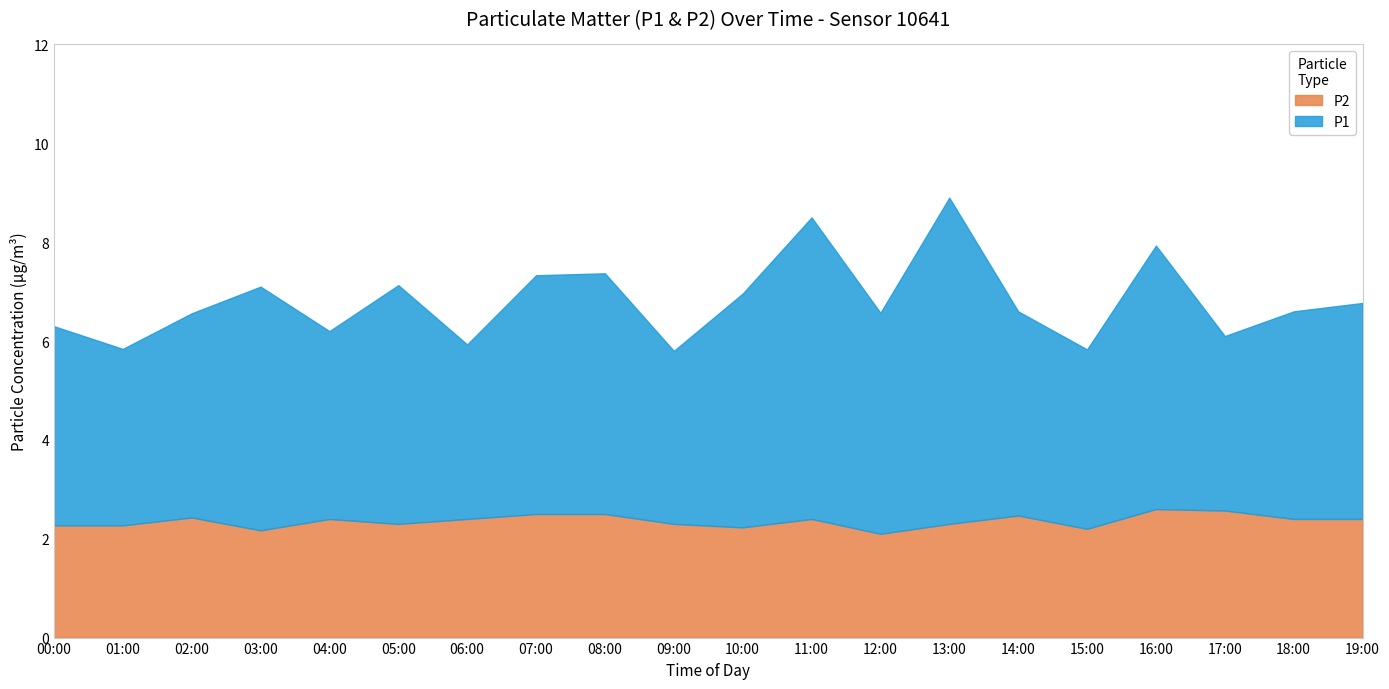

Reading right to left, what are all the values shown in this chart?

P1: 19:00=4.4	18:00=4.2	17:00=3.5	16:00=5.3	15:00=3.6	14:00=4.1	13:00=6.6	12:00=4.5	11:00=6.1	10:00=4.7	09:00=3.5	08:00=4.9	07:00=4.8	06:00=3.5	05:00=4.8	04:00=3.8	03:00=4.9	02:00=4.1	01:00=3.6	00:00=4.0
P2: 19:00=2.4	18:00=2.4	17:00=2.6	16:00=2.6	15:00=2.2	14:00=2.5	13:00=2.3	12:00=2.1	11:00=2.4	10:00=2.2	09:00=2.3	08:00=2.5	07:00=2.5	06:00=2.4	05:00=2.3	04:00=2.4	03:00=2.2	02:00=2.4	01:00=2.3	00:00=2.3